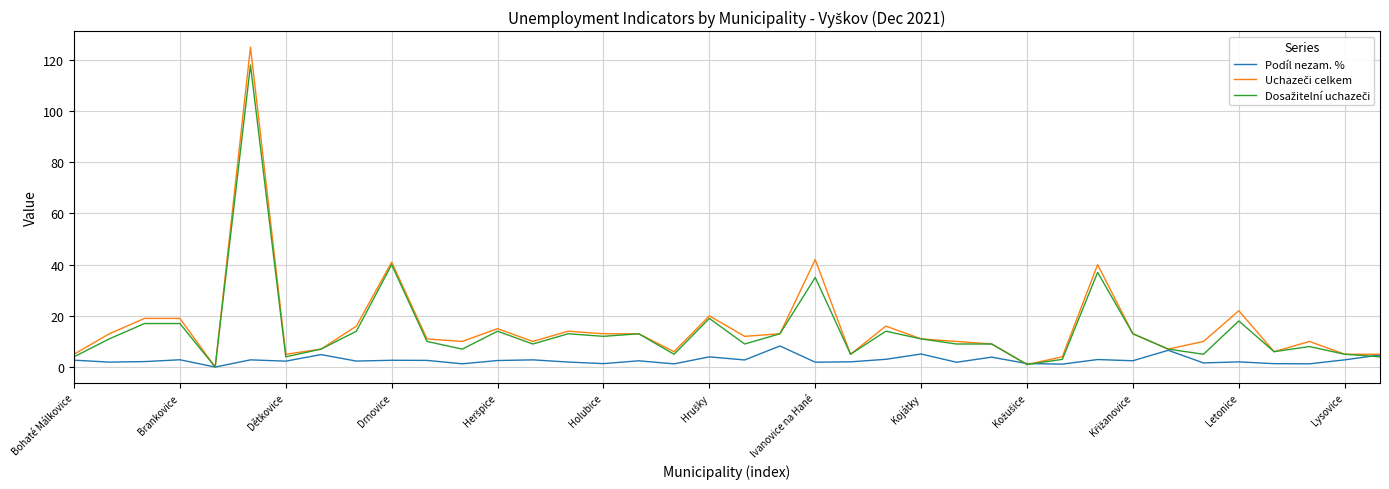

What is the greatest value displayed?

125.0